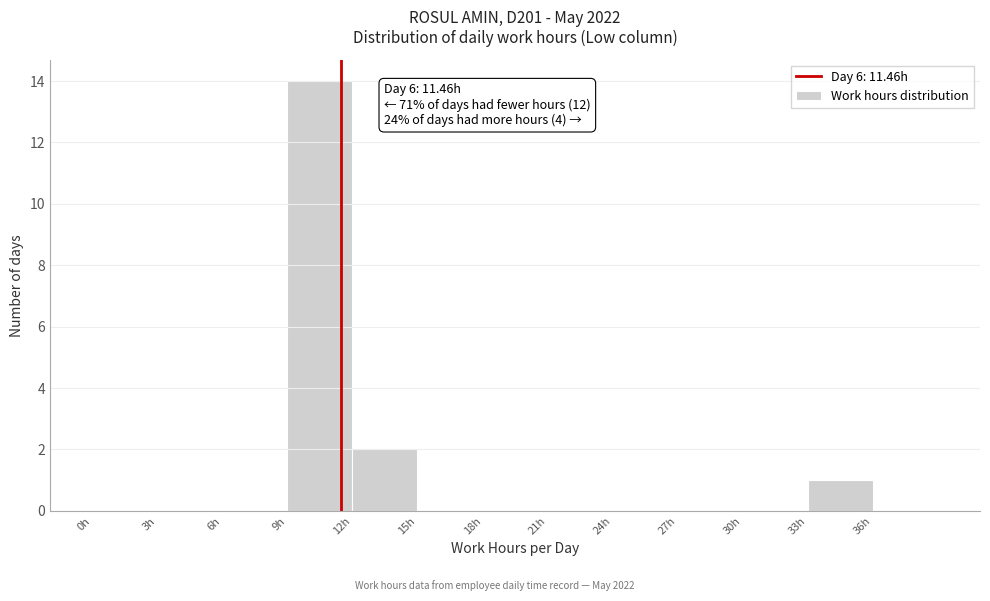

Over which range of the x-axis is the bar tallest?

9 to 12